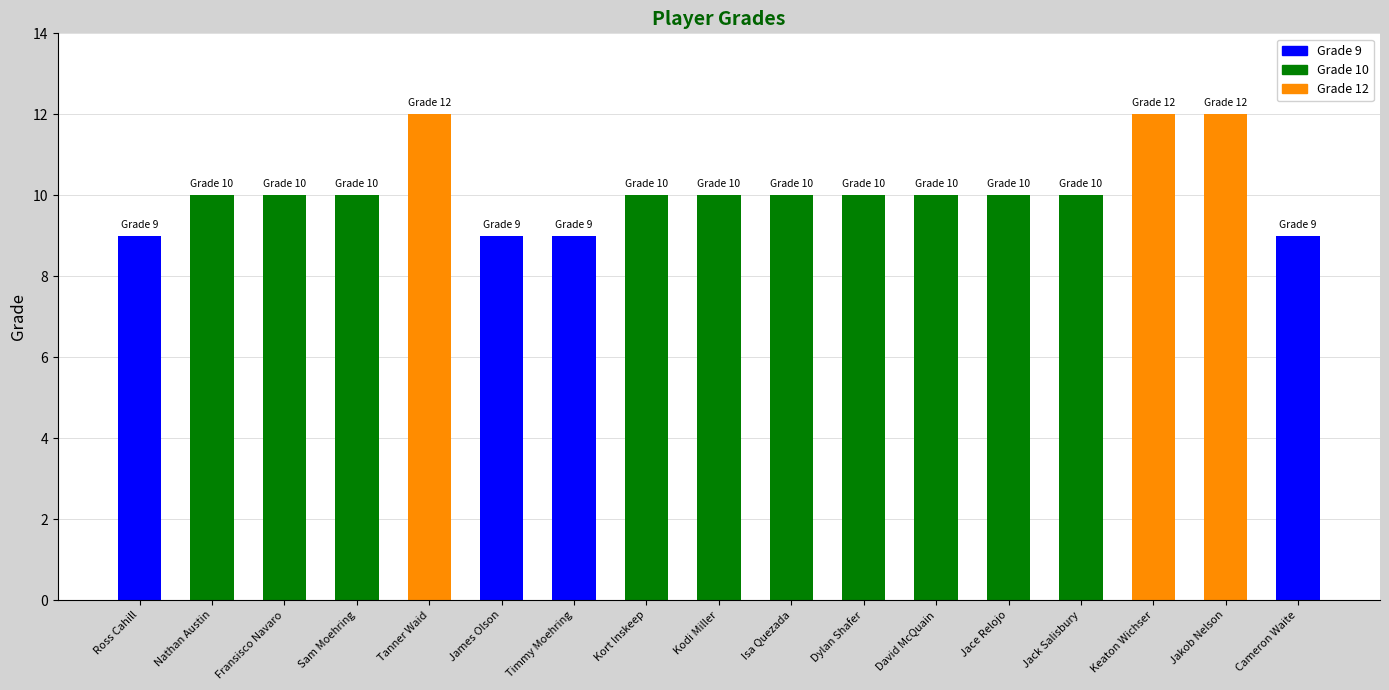

What is the change in value from Timmy Moehring to David McQuain?

+1